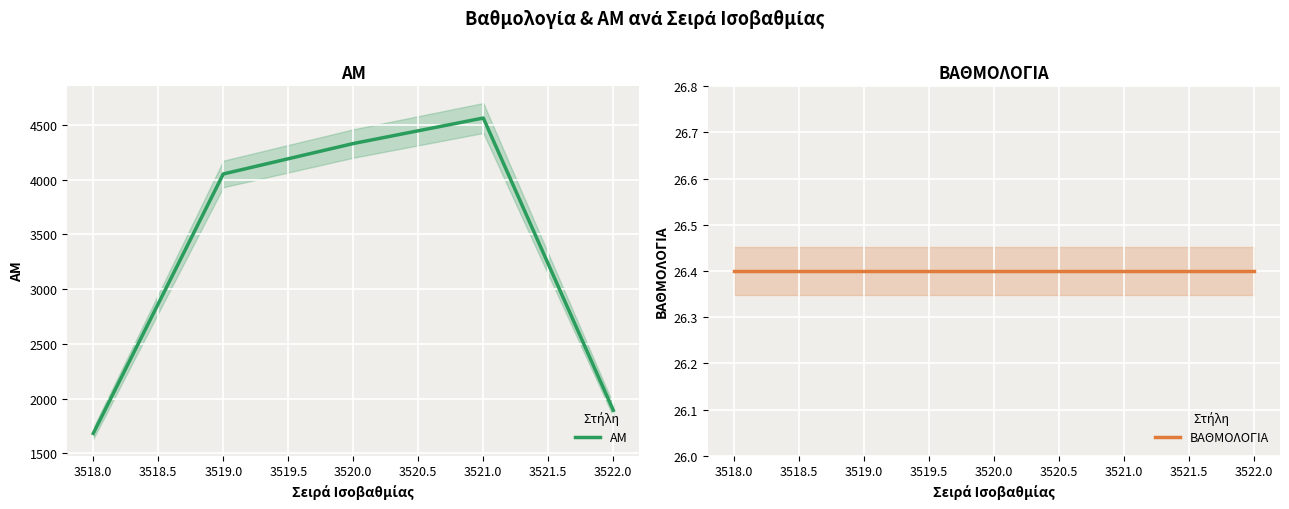

True or false: ΒΑΘΜΟΛΟΓΙΑ has more than 1 interior local peaks.

False